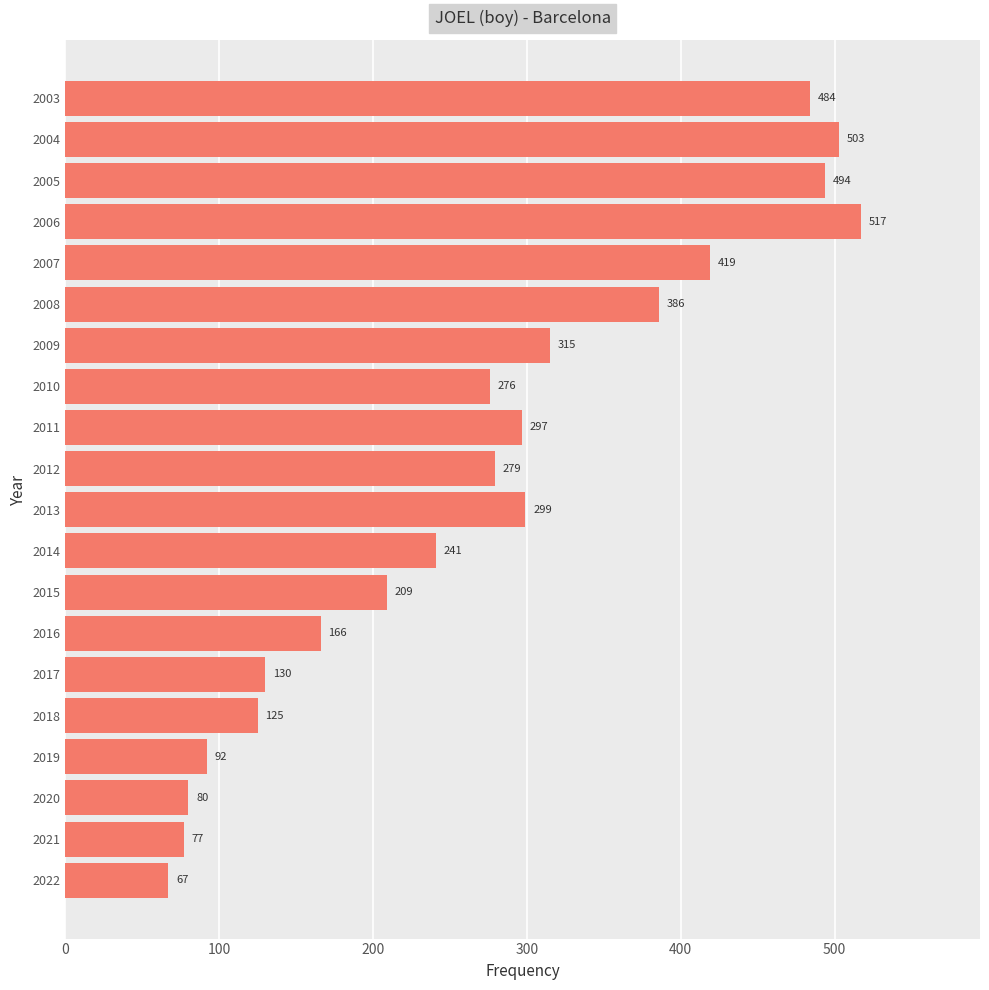

List the labels in order of value, smallest first.

2022, 2021, 2020, 2019, 2018, 2017, 2016, 2015, 2014, 2010, 2012, 2011, 2013, 2009, 2008, 2007, 2003, 2005, 2004, 2006